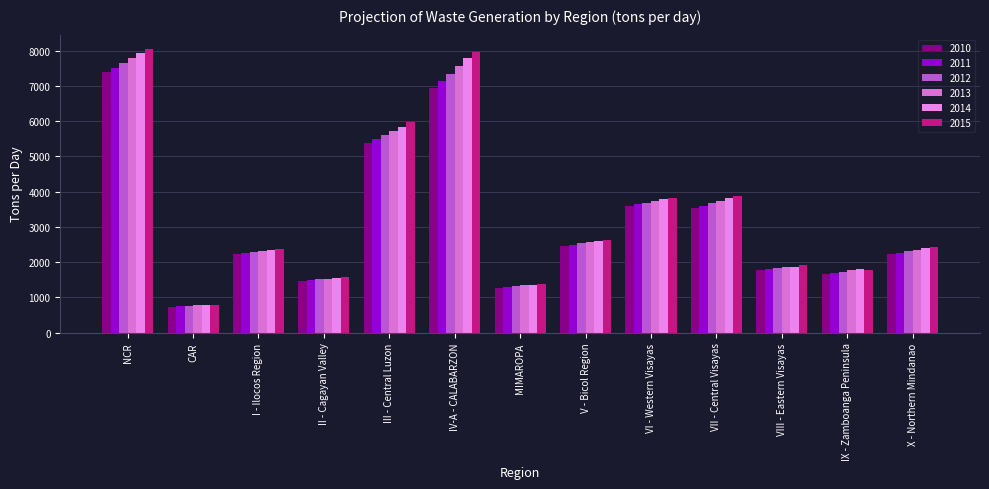

Which has a higher value, VI - Western Visayas or CAR?

VI - Western Visayas